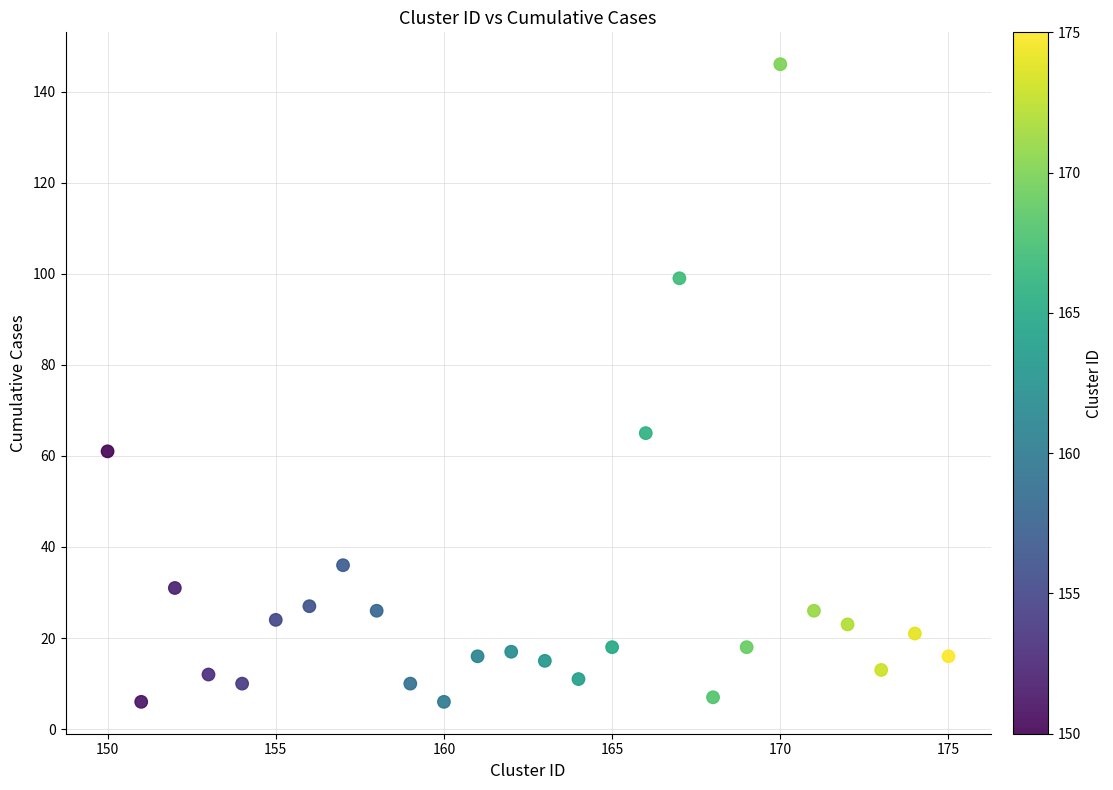

What is the range of X values (max minus min)?

25